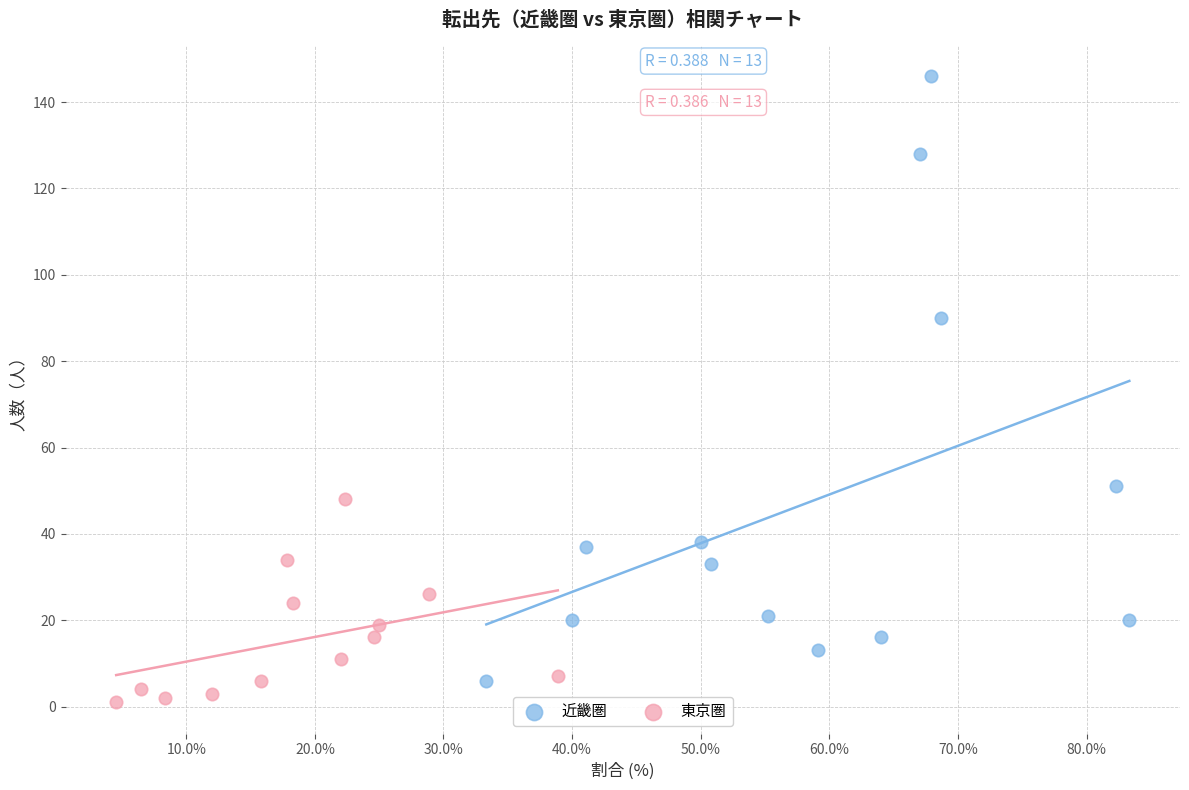

What are all the series names shown in the legend?

近畿圏, 東京圏